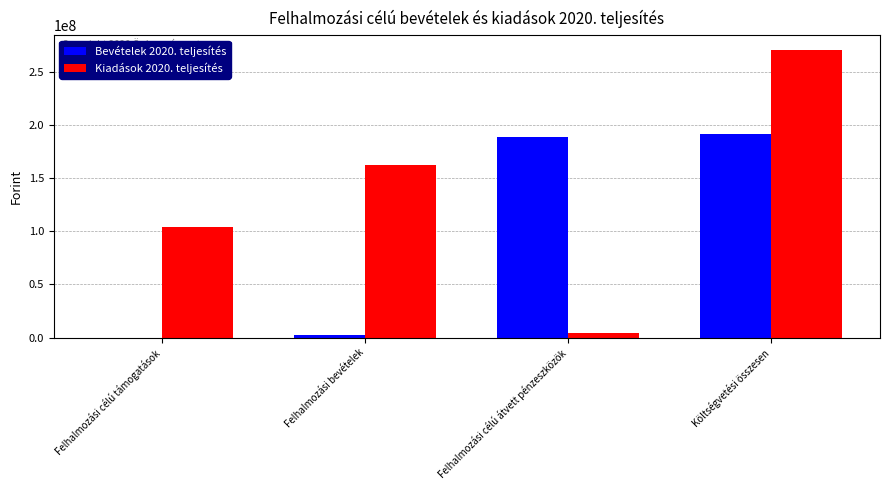

Reading left to right, list all the values displayed in this chart.

Bevételek 2020. teljesítés: Felhalmozási célú támogatások=0	Felhalmozási bevételek=2850000	Felhalmozási célú átvett pénzeszközök=188623900	Költségvetési összesen=191473900
Kiadások 2020. teljesítés: Felhalmozási célú támogatások=103978208	Felhalmozási bevételek=162471977	Felhalmozási célú átvett pénzeszközök=4272149	Költségvetési összesen=270722334